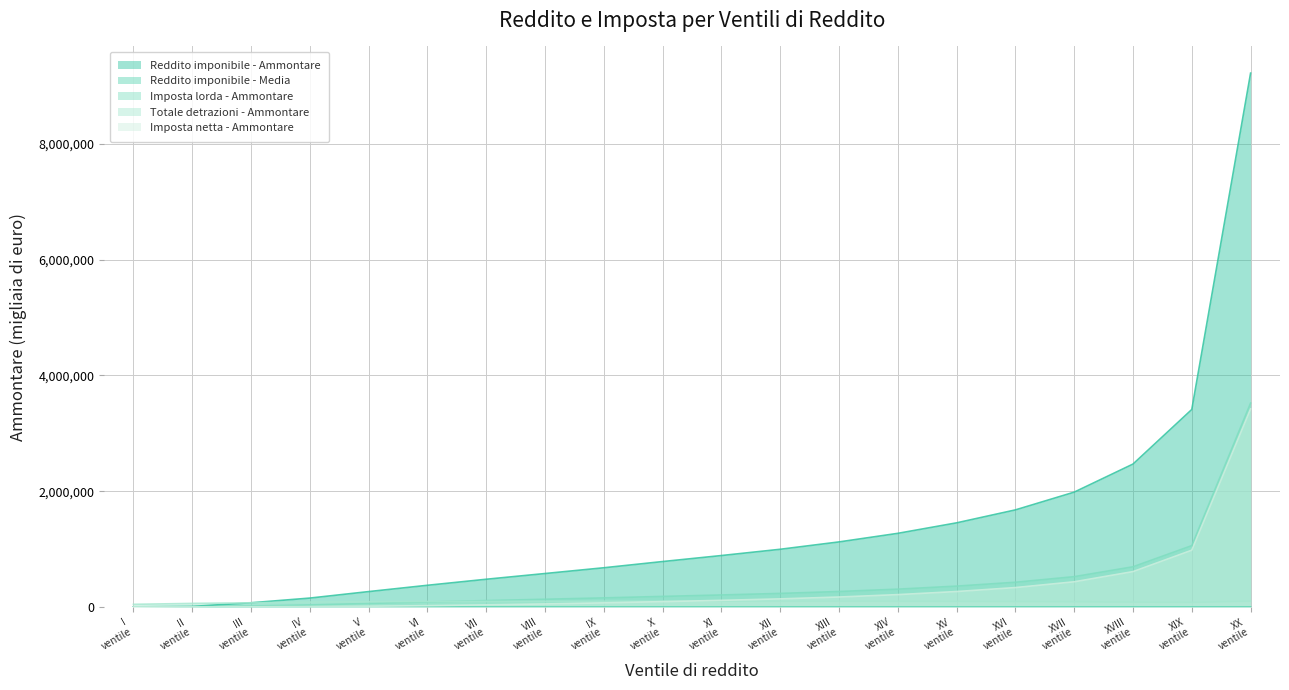

The Reddito imponibile - Ammontare series shows 1341376.0 at XI ventile. True or false?

False